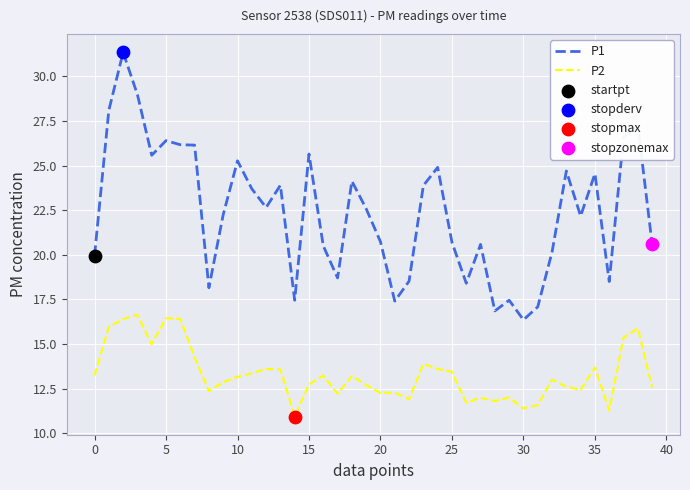

Which series has the largest range (max minus min)?

P1